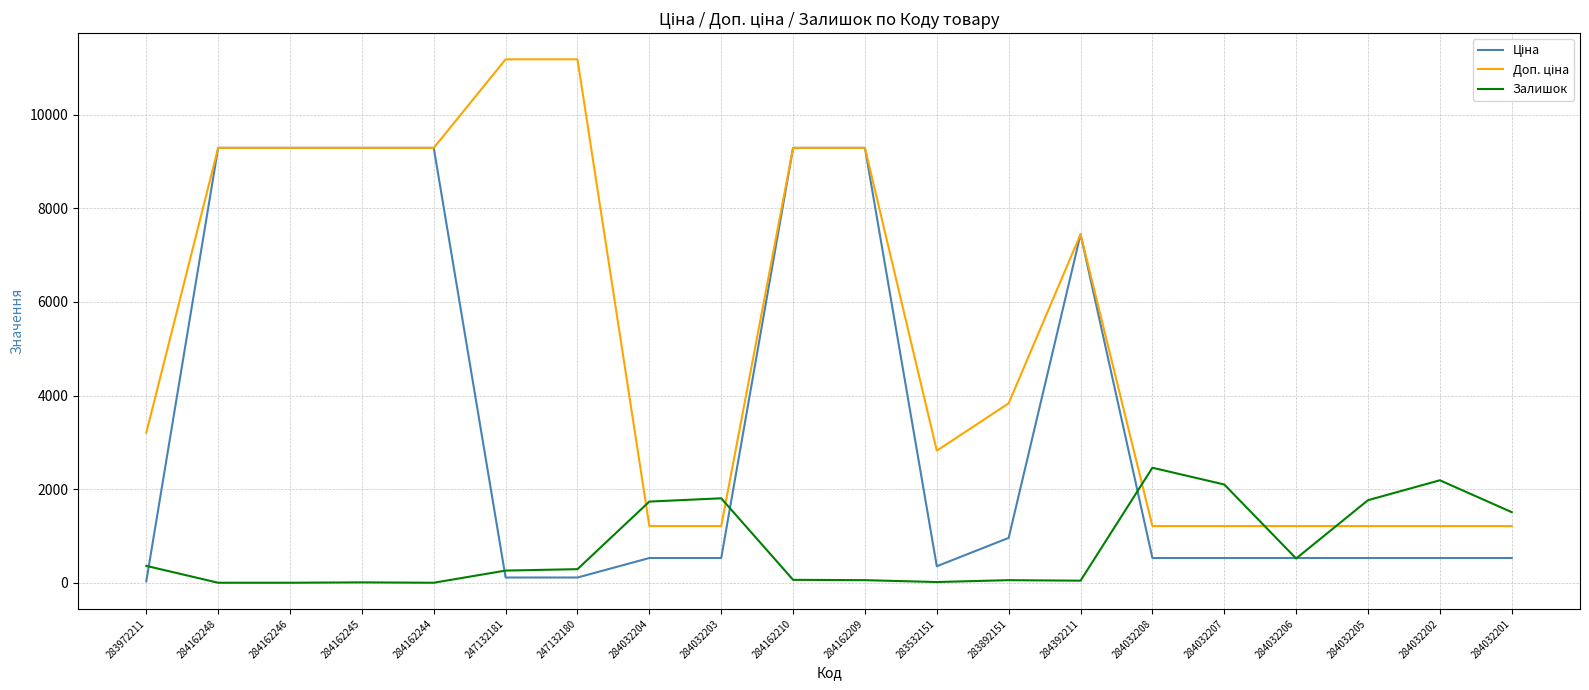

What is the spread (max minus min) of values at 284032201?

979.8